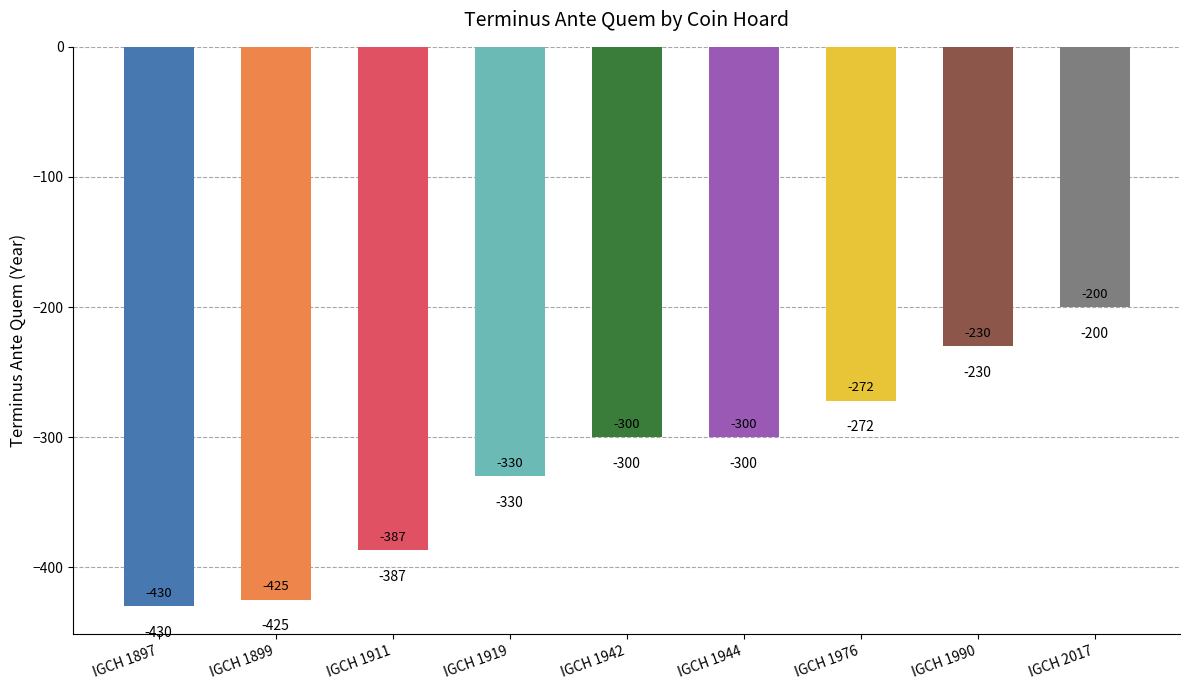

How many series are shown in this chart?

1